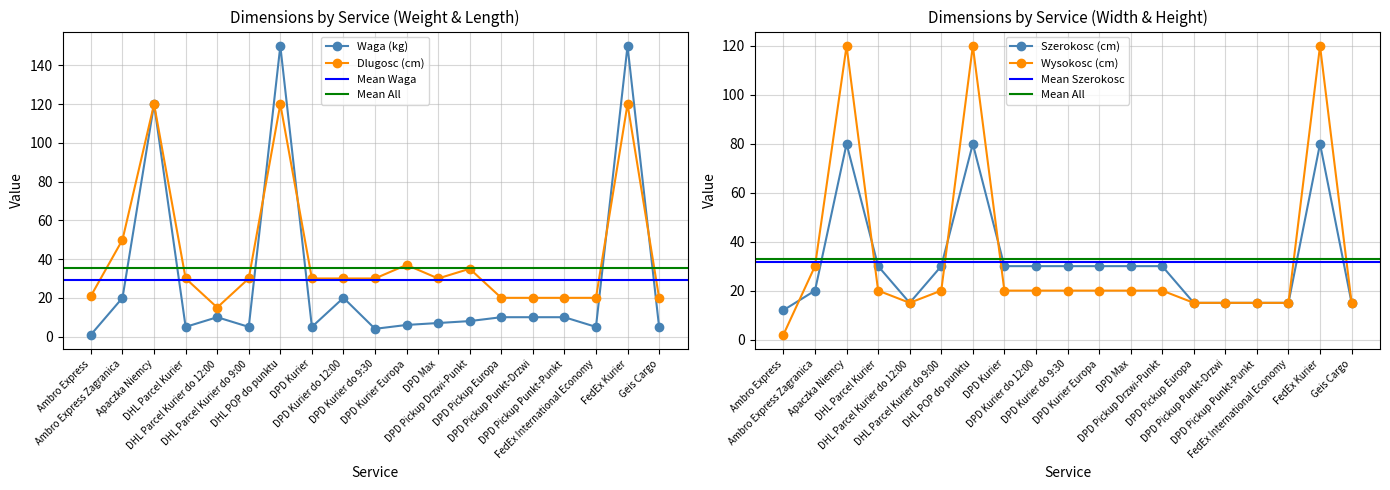

How many lines are shown in the chart?

4